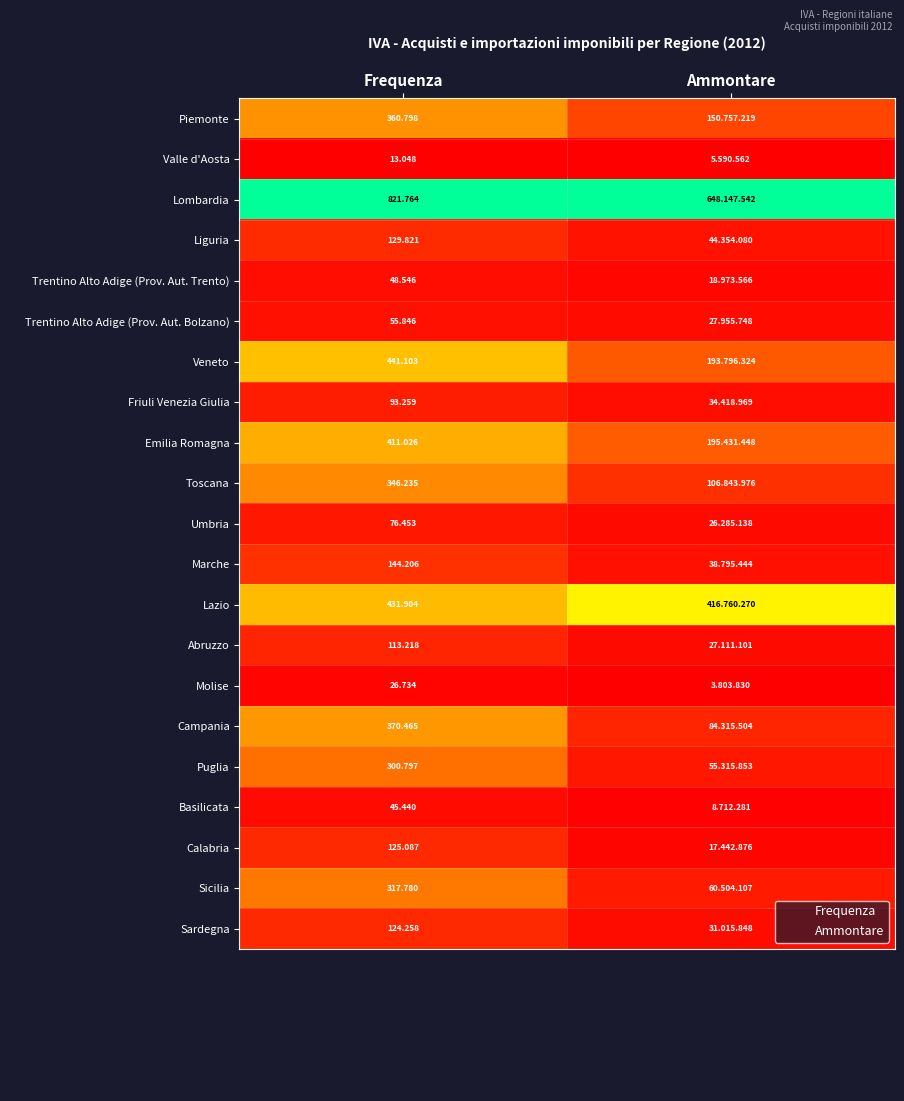

Rank the series by their maximum value, from highest to lowest.

Lombardia, Lazio, Veneto, Emilia Romagna, Campania, Piemonte, Toscana, Sicilia, Puglia, Marche, Liguria, Calabria, Sardegna, Abruzzo, Friuli Venezia Giulia, Umbria, Trentino Alto Adige (Prov. Aut. Bolzano), Trentino Alto Adige (Prov. Aut. Trento), Basilicata, Molise, Valle d'Aosta